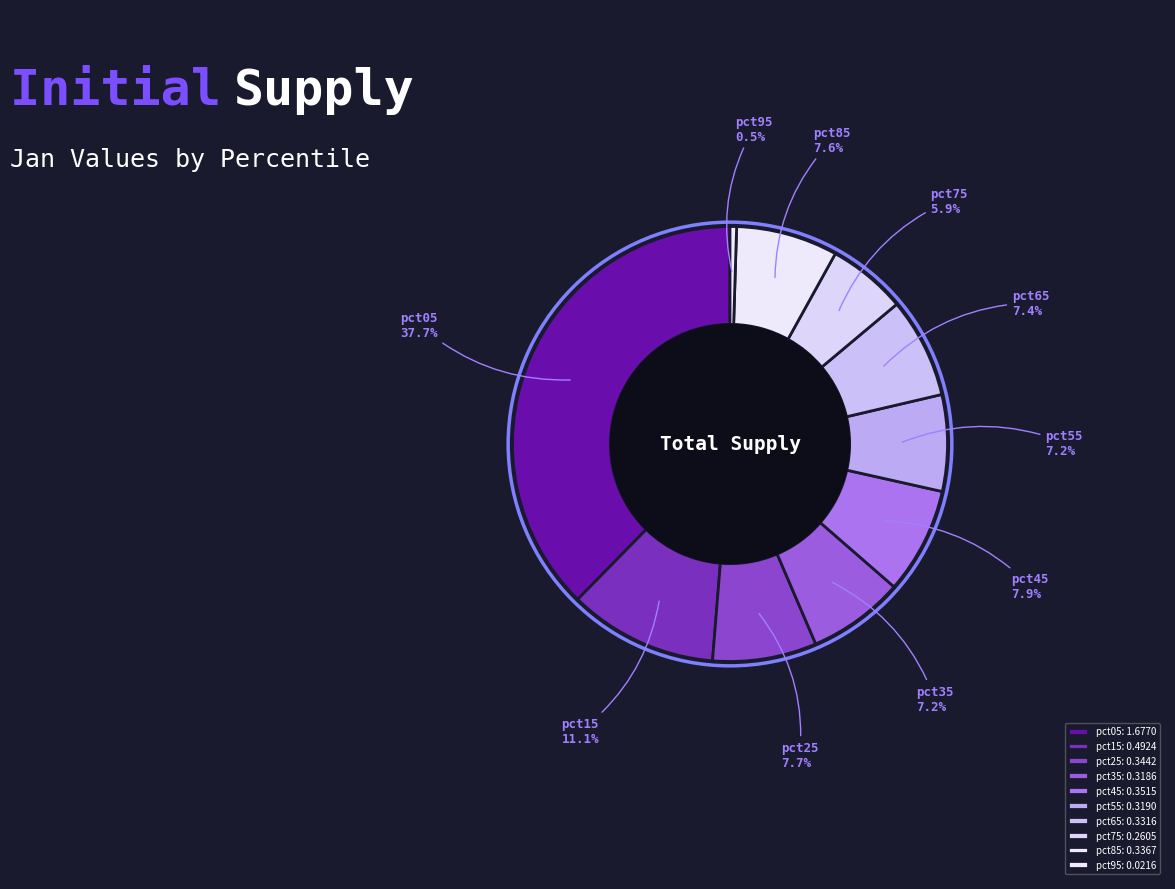

How many segments does this pie chart have?

10